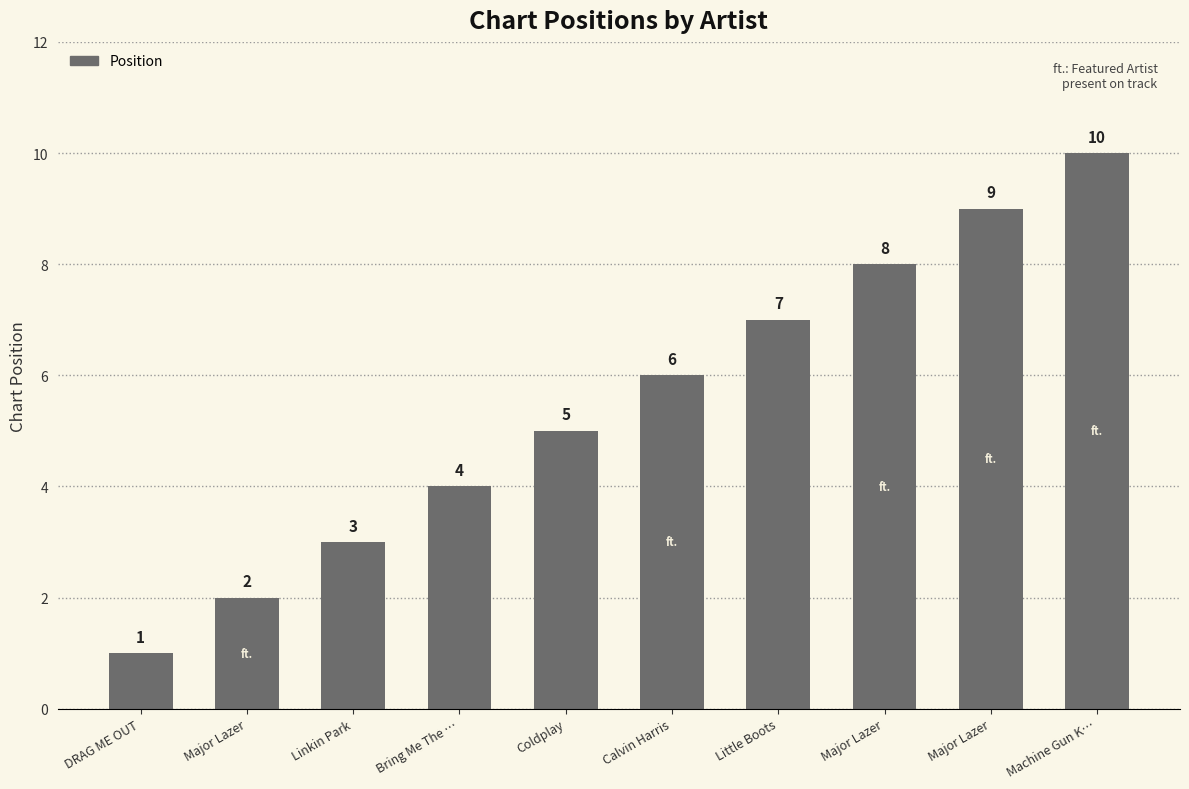

Count the number of categories in the chart.

10